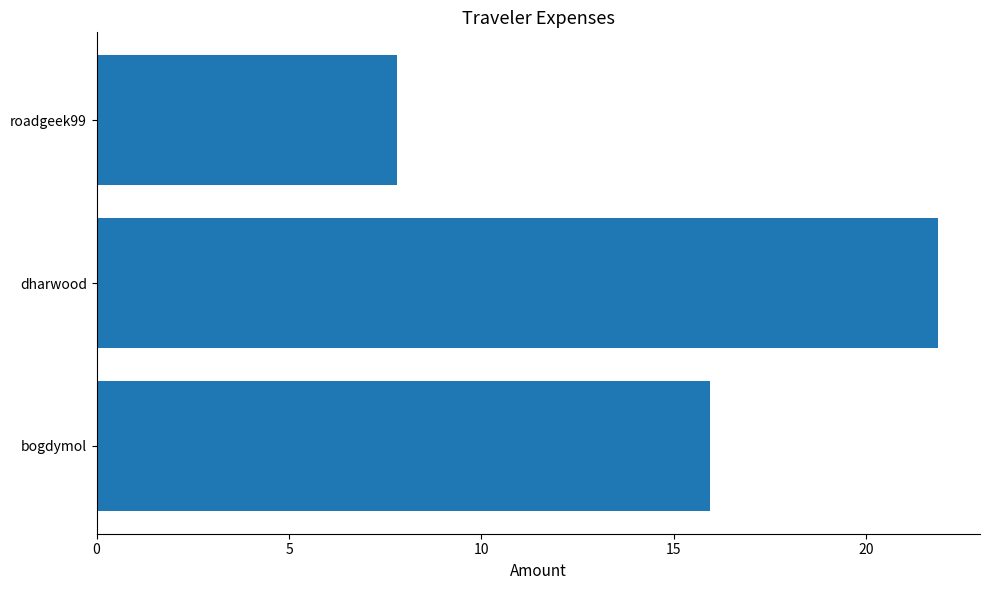

Which has a higher value, dharwood or bogdymol?

dharwood